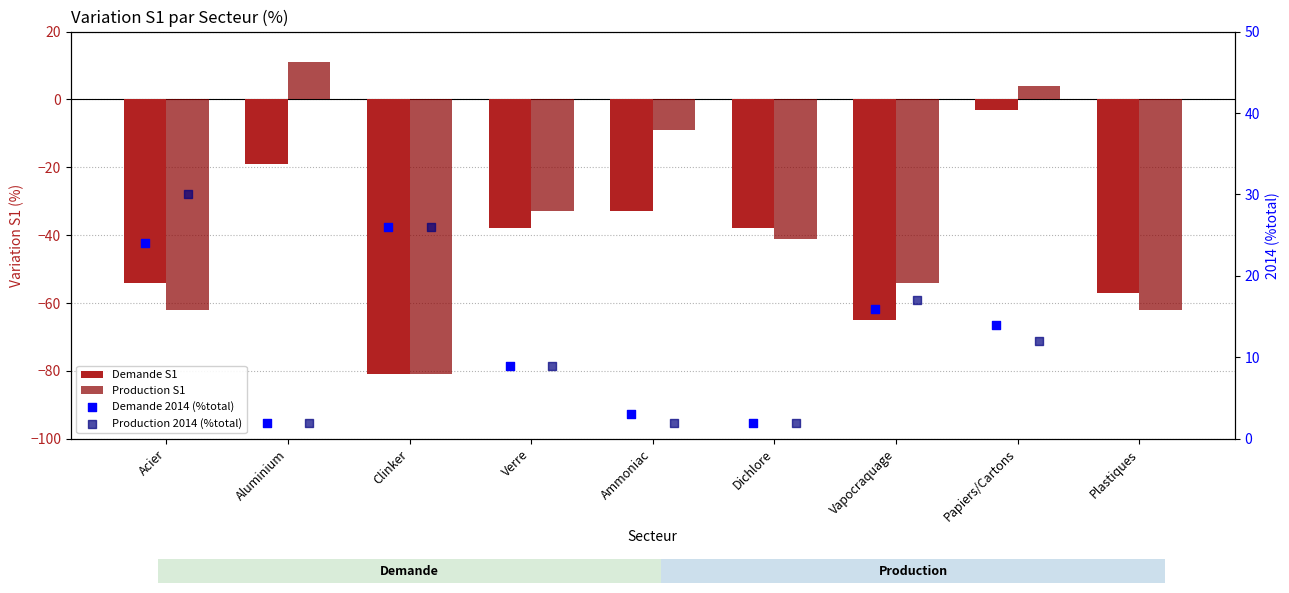

What is the total value across all series at Ammoniac?

-37.0